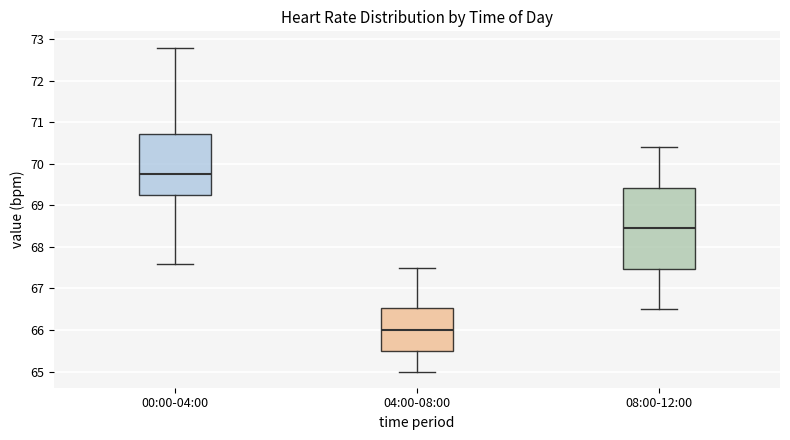

Comparing the boxes themselves (not the whiskers), which one is the tallest?

08:00-12:00